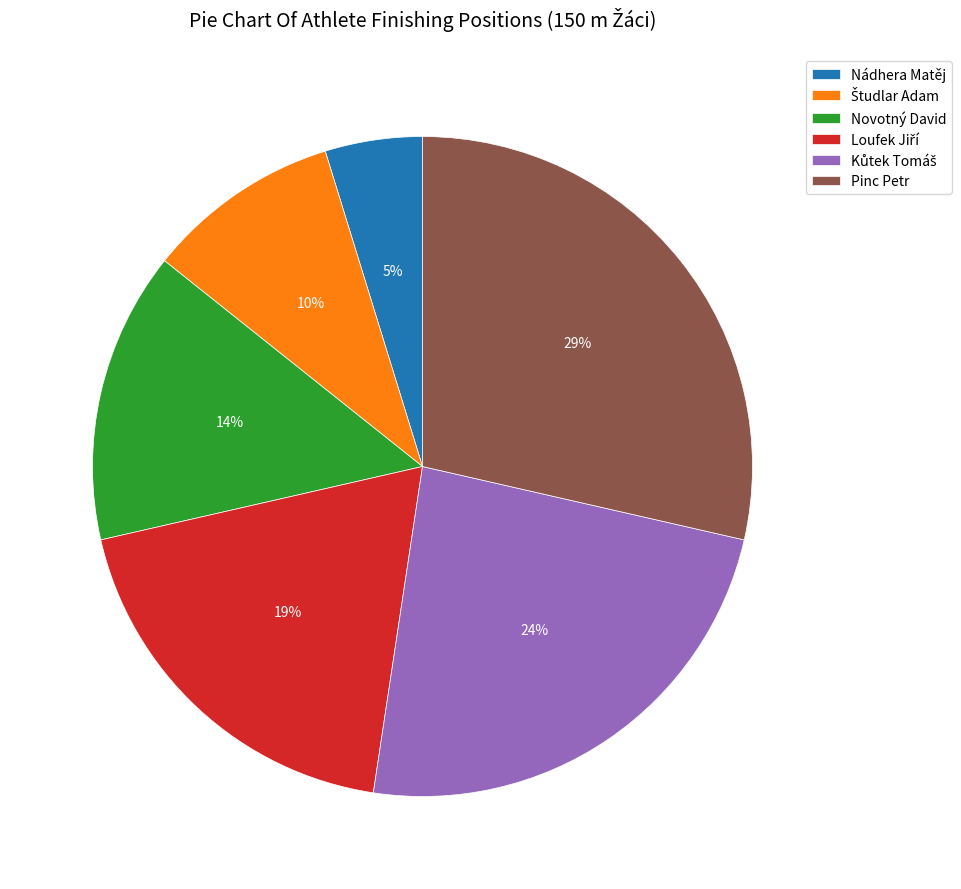

What percentage is the Novotný David slice, to the nearest percent?

14%